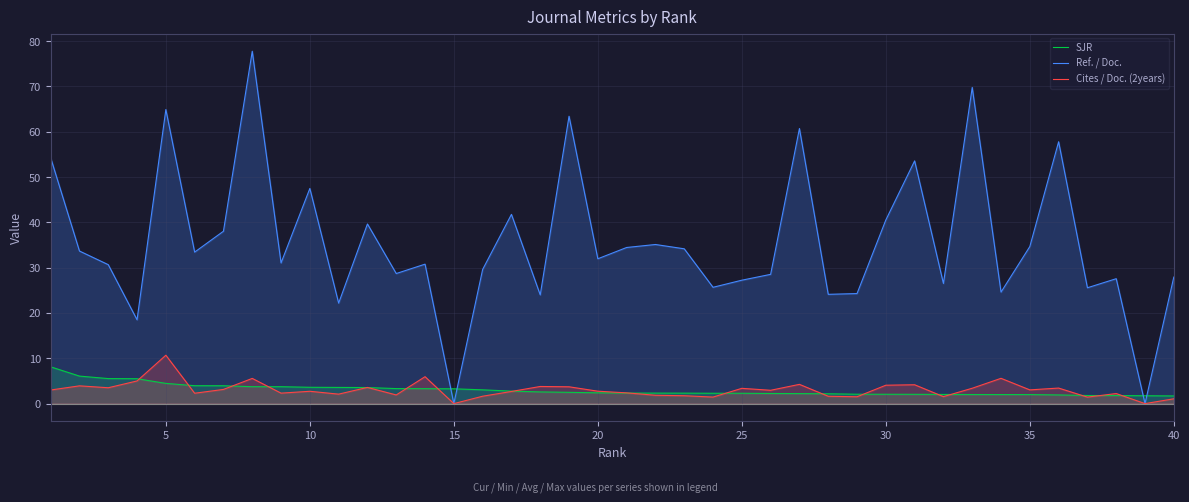

What is the greatest value displayed?

77.8